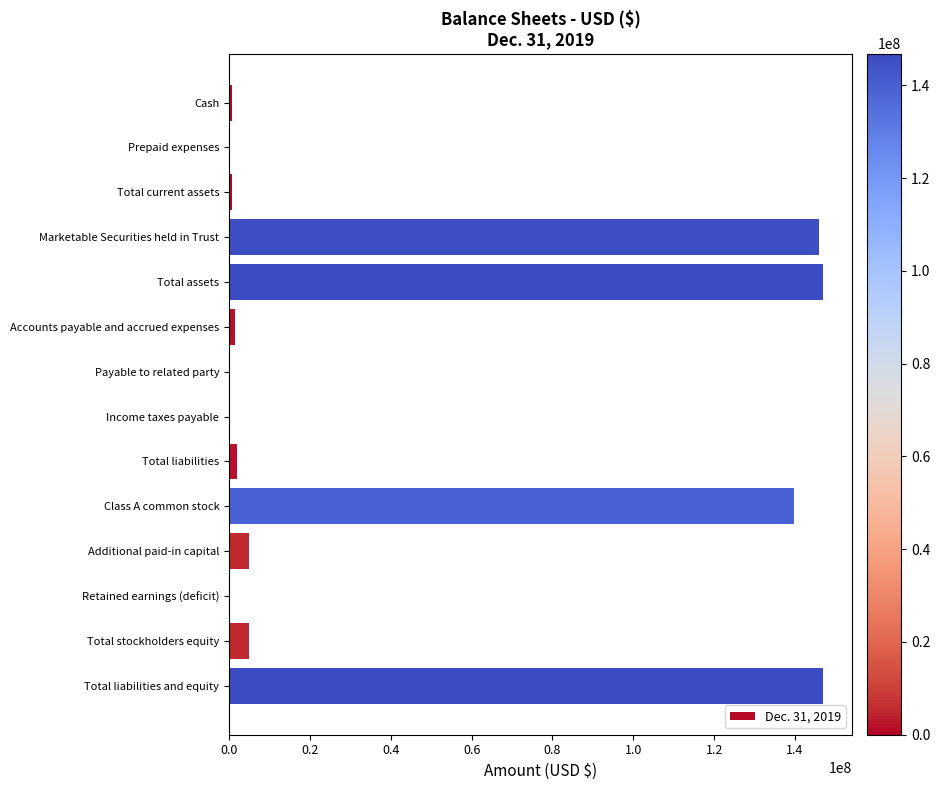

What is the sum of all values?

595127139